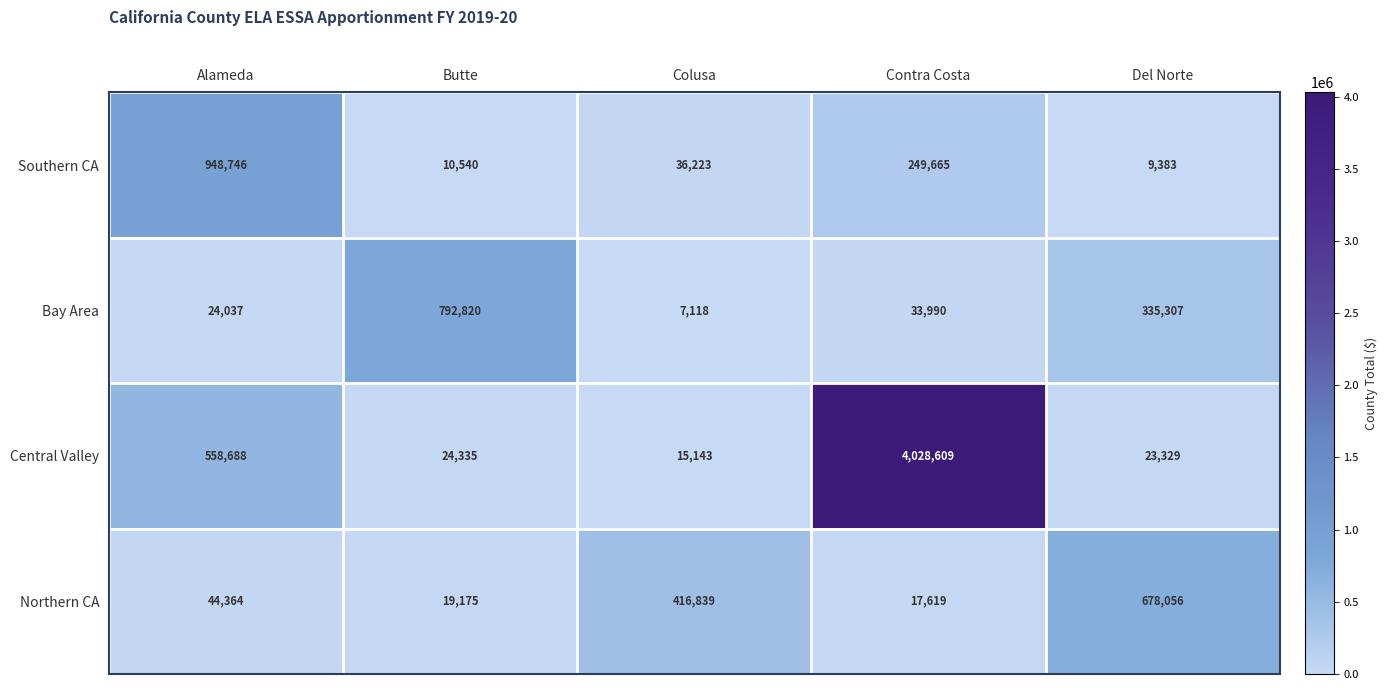

Rank the categories by Northern CA value from highest to lowest.

Del Norte, Colusa, Alameda, Butte, Contra Costa